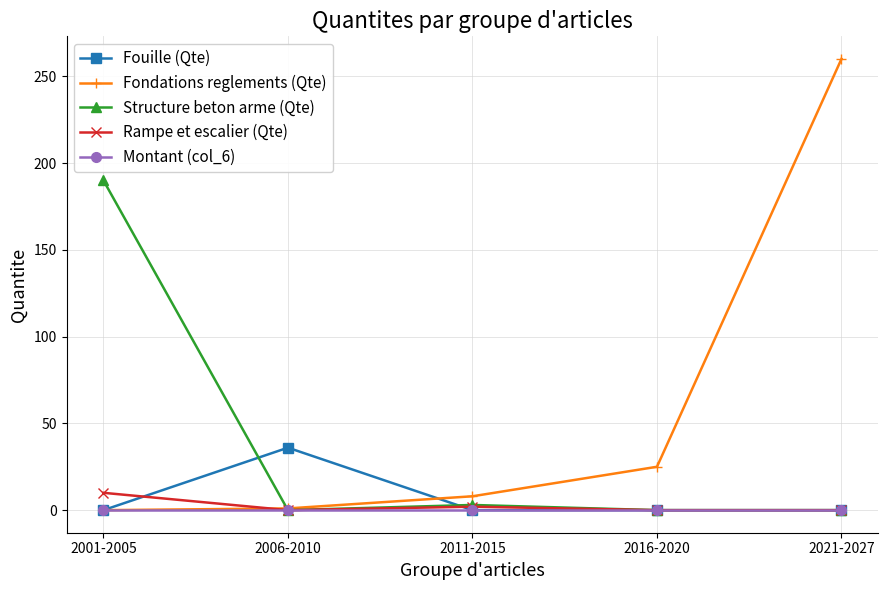

What is the sum of all Fondations reglements (Qte) values?

294